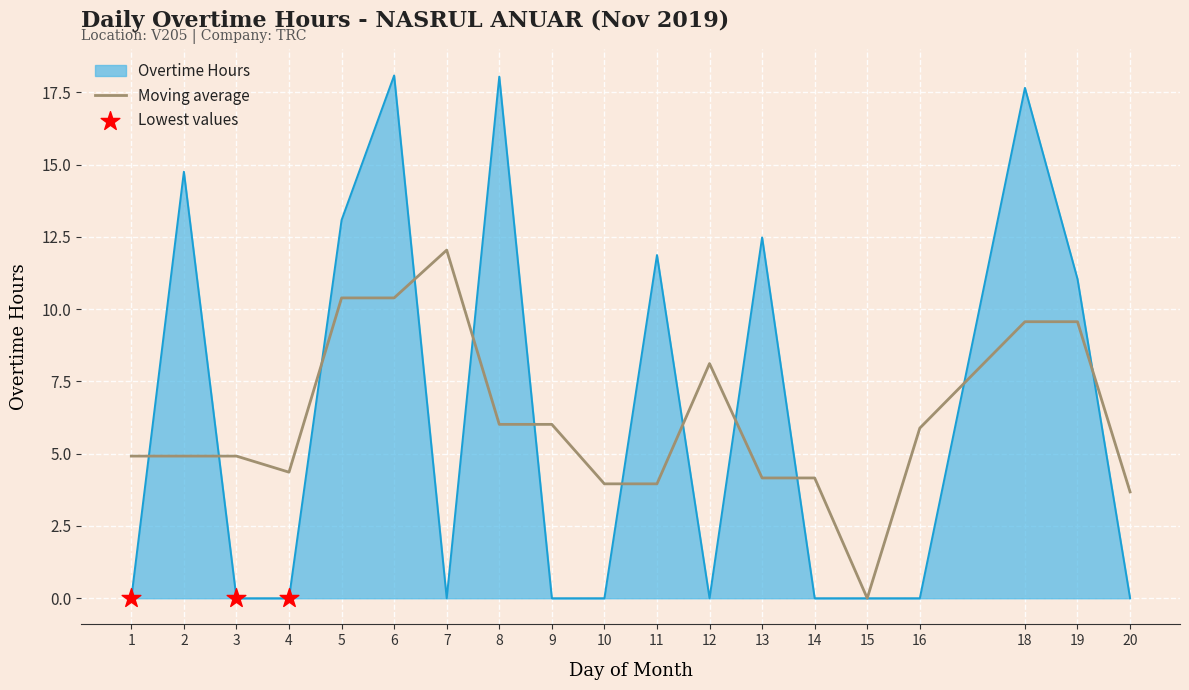

Which series changed the most between 16 and 20?

Moving average